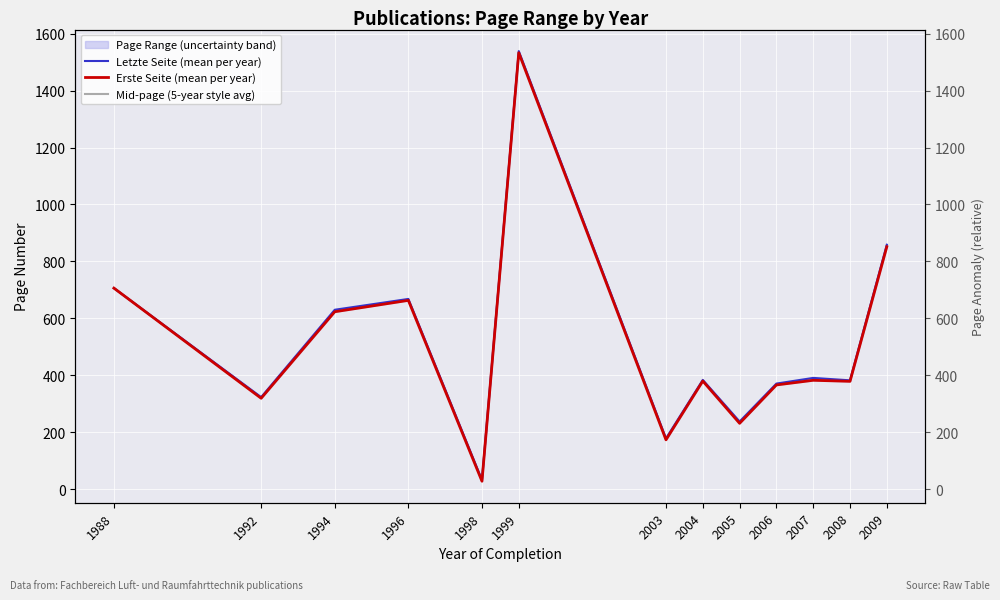

At which label does Erste Seite (mean per year) first exceed 379?

1988